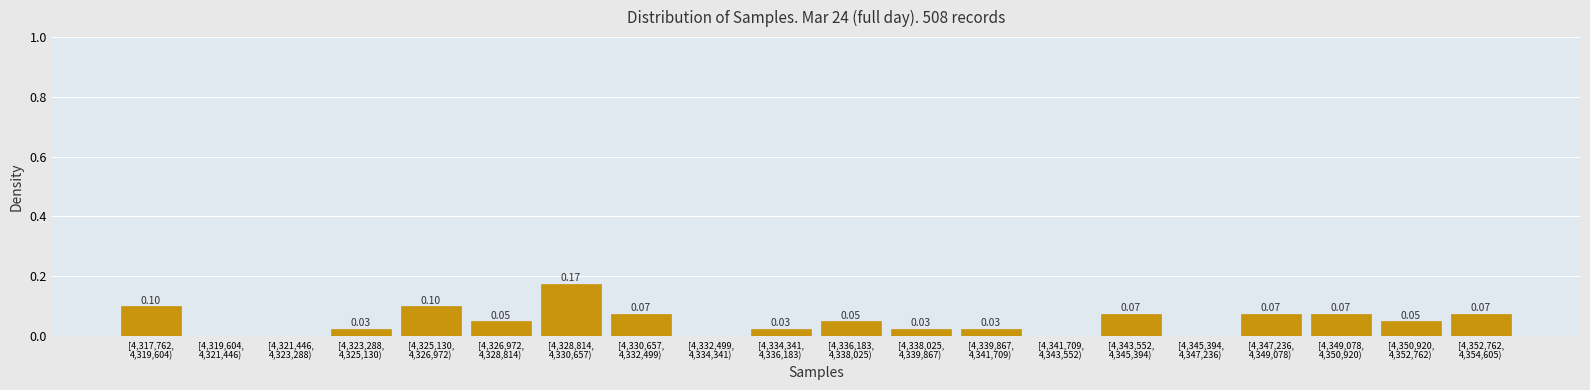

Count the number of values greater than 0.

15